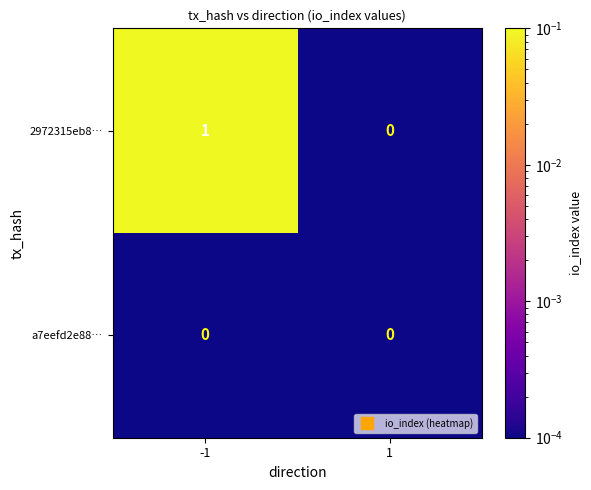

Is the value of a7eefd2e88… at -1 greater than the value of 2972315eb8… at -1?

No